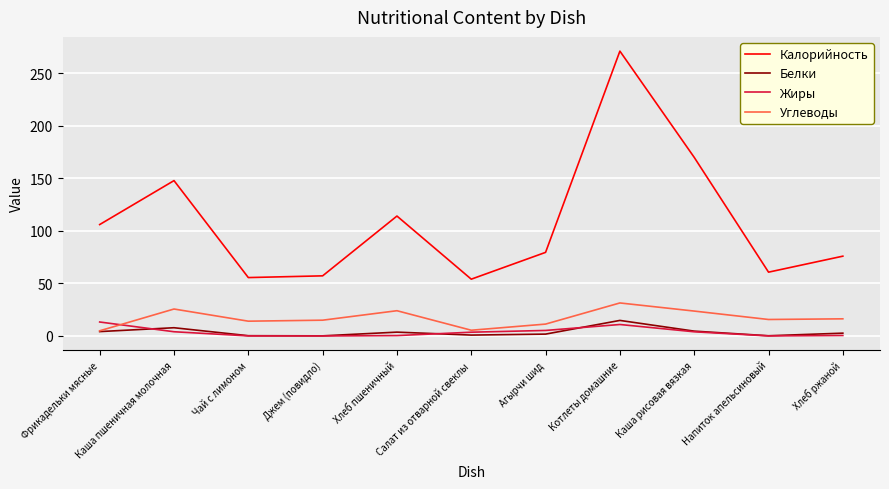

Is it true that Белки equals 0.1 at Джем (повидло)?

True